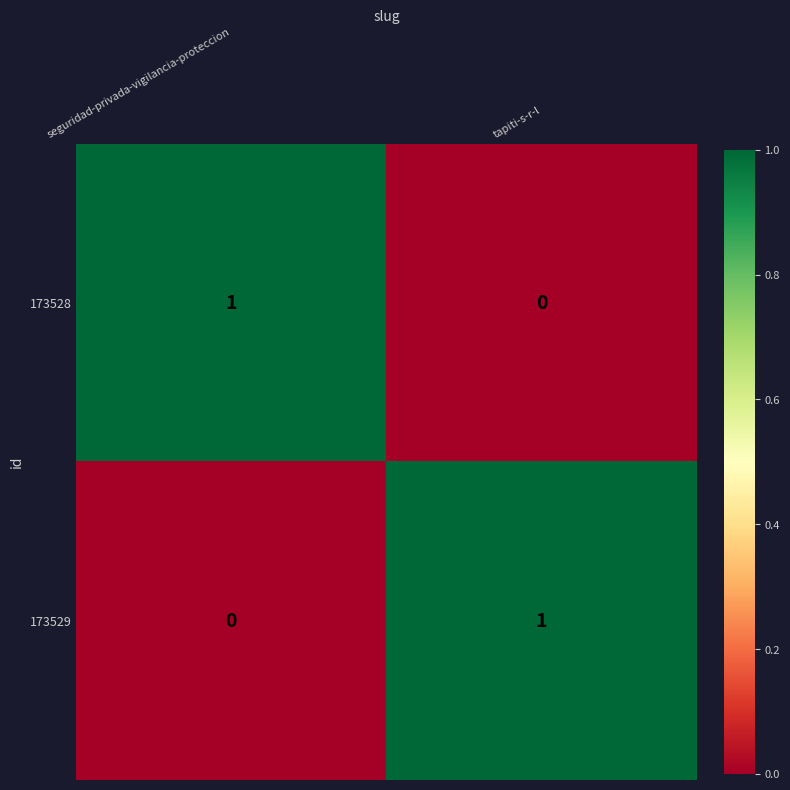

Reading left to right, what are all the values shown in this chart?

173528: seguridad-privada-vigilancia-proteccion=1	tapiti-s-r-l=0
173529: seguridad-privada-vigilancia-proteccion=0	tapiti-s-r-l=1